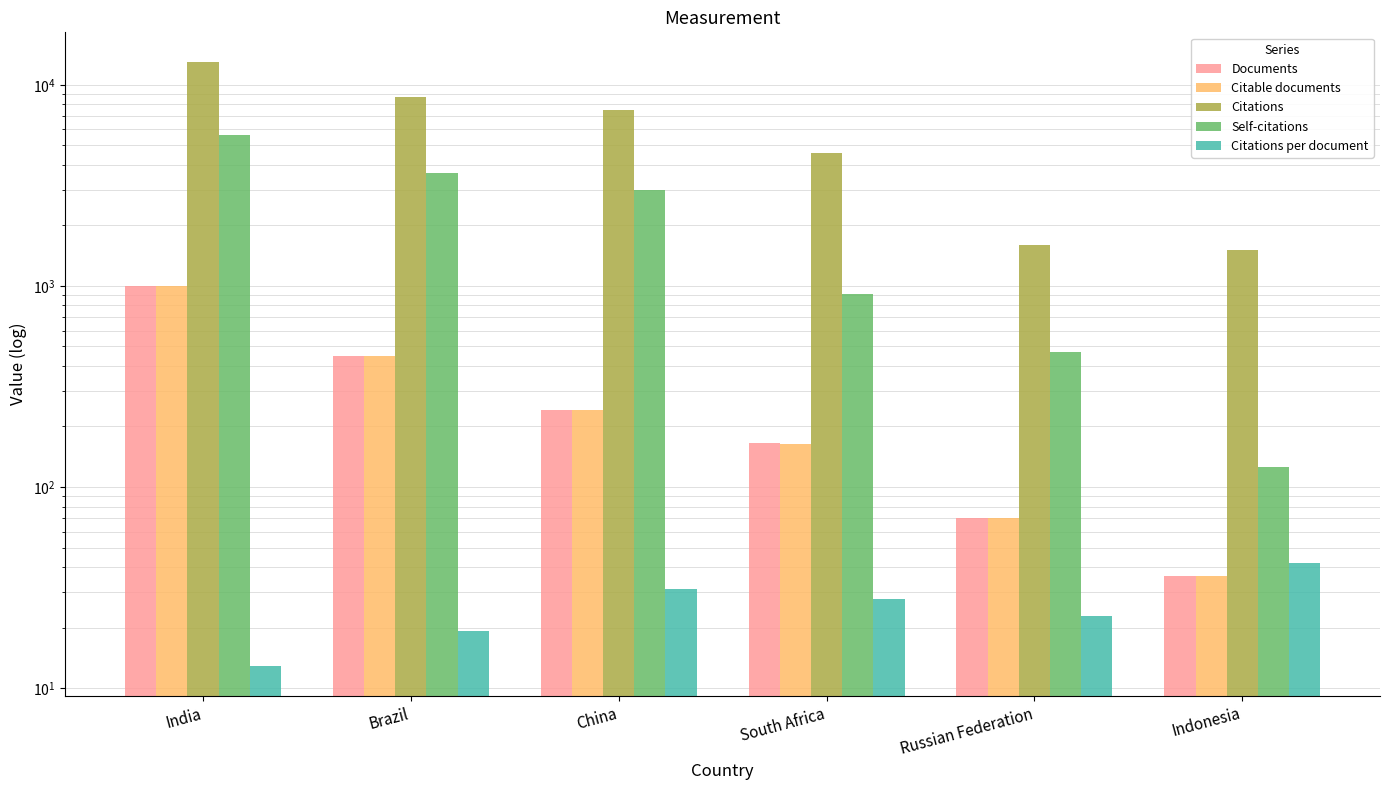

Where does the Citations series first go above 7494?

India